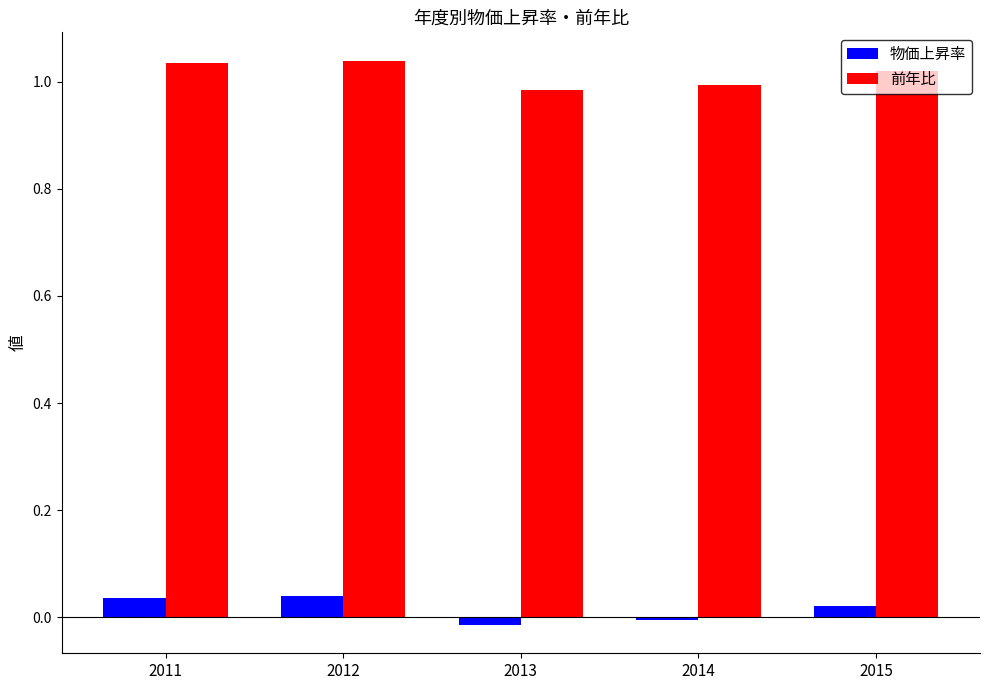

True or false: 前年比 has a value of 0.6 at 2011.

False